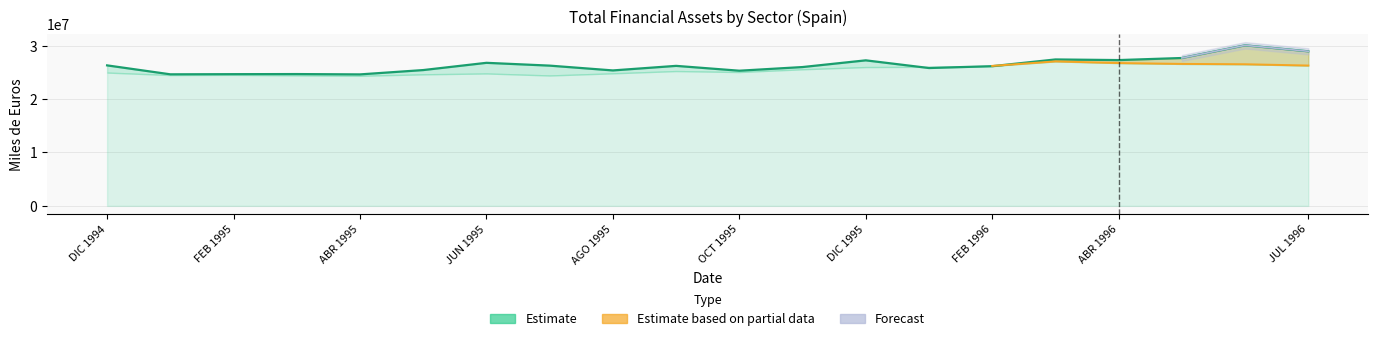

Where is the first local maximum?

MAR 1995